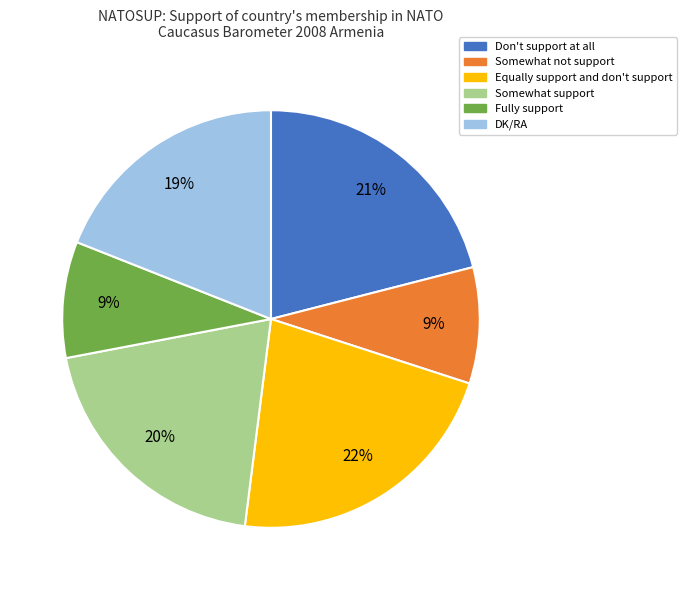

Does any single category account for the majority?

No